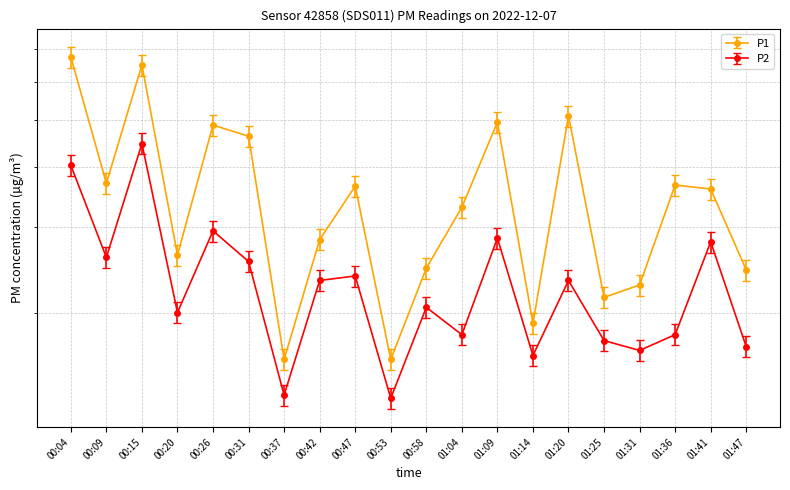

What is the difference between the second highest and second lowest values in the P1 series?

5.1